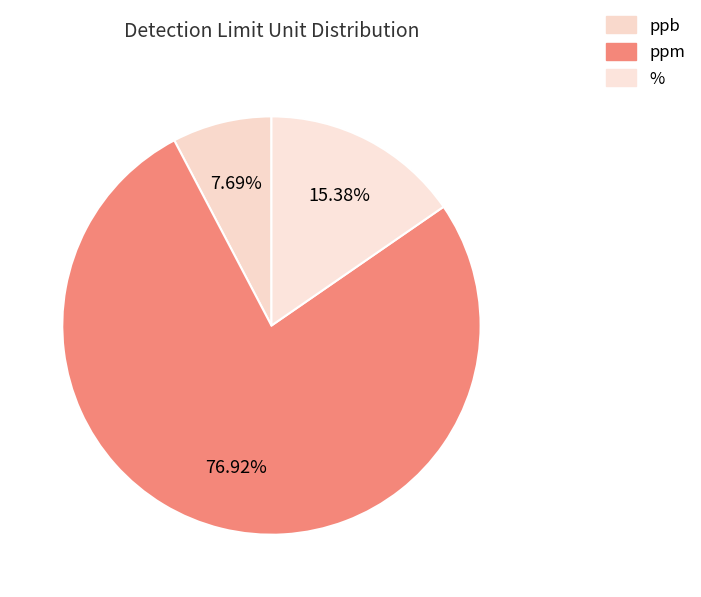

The ppm slice represents 51% of the pie. True or false?

False